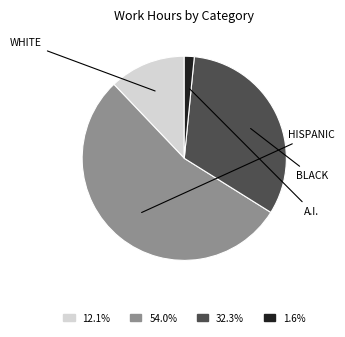

Does any single category account for the majority?

Yes